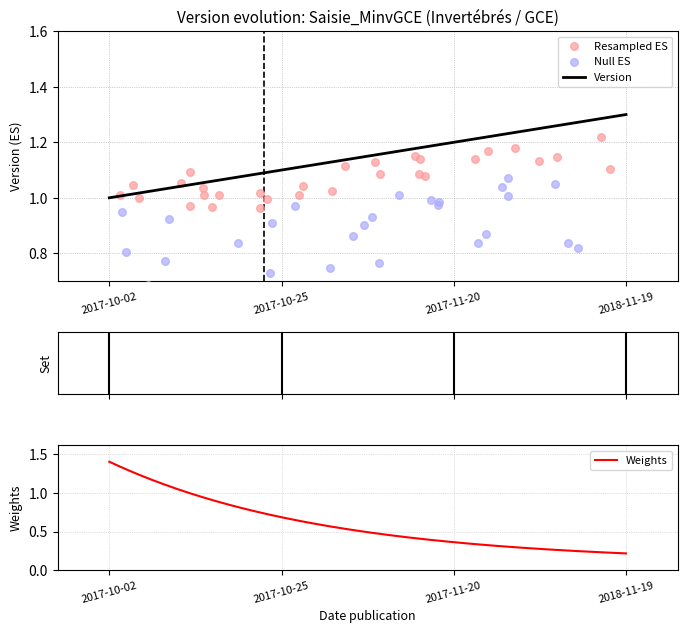

What is the change in value from 2017-10-25 to 2018-11-19?

+0.2